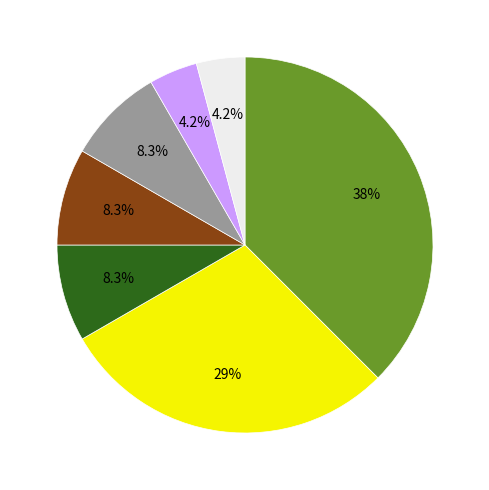

Is there a majority slice in this chart?

No